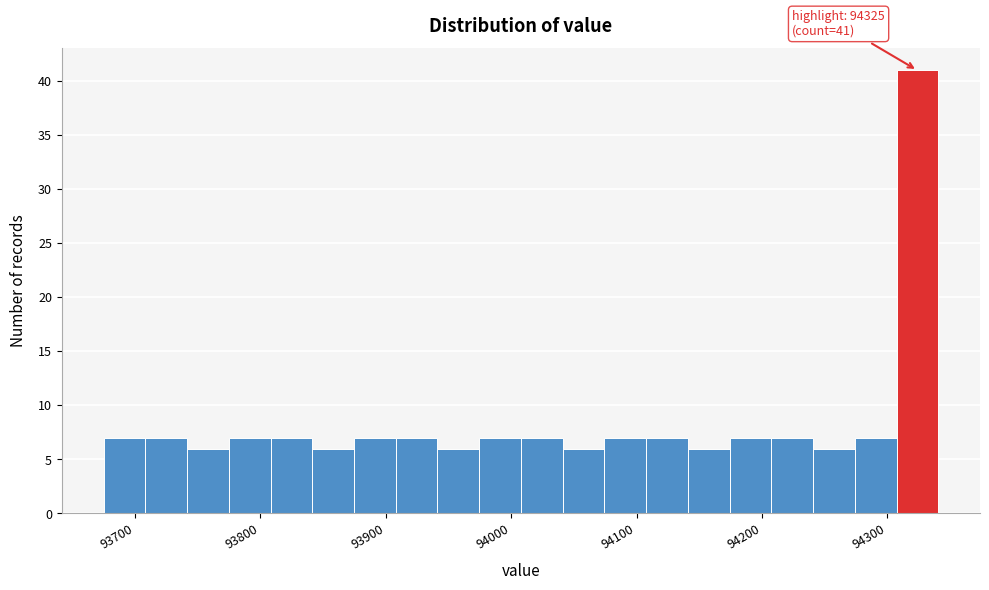

Read against the x-axis, roughly where is the centre of the tallest bar?

94320